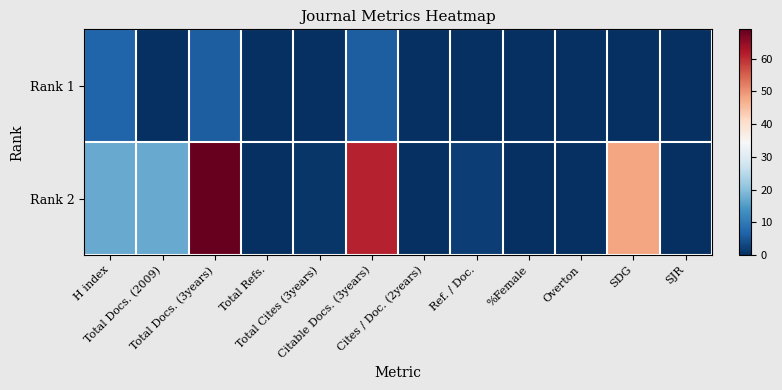

Between Total Refs. and Citable Docs. (3years), which series saw the biggest shift?

Rank 2